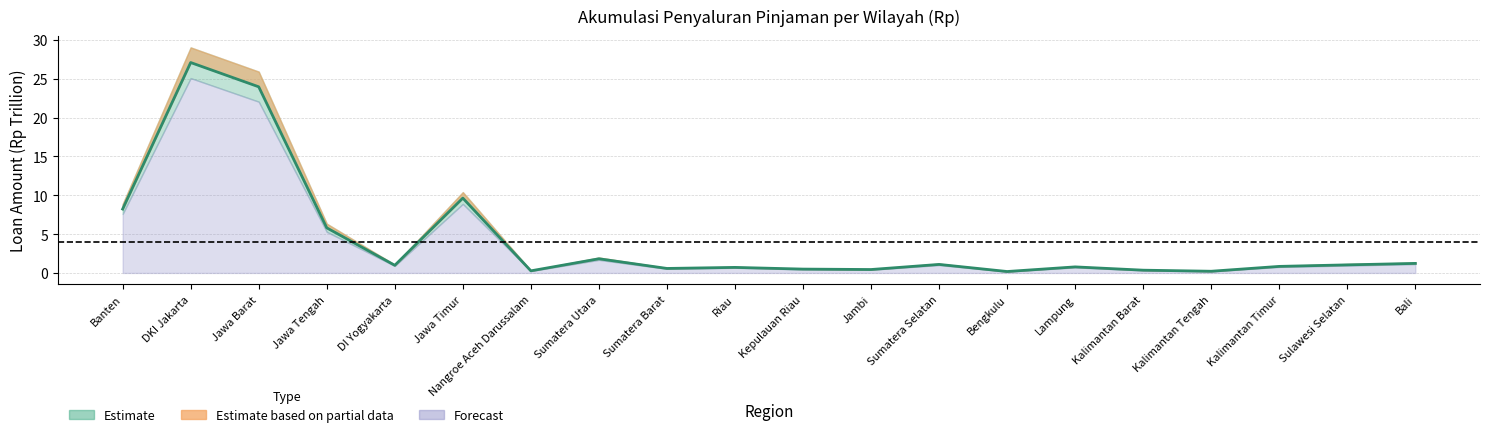

What is the change in value from DI Yogyakarta to Kalimantan Tengah?

-0.8